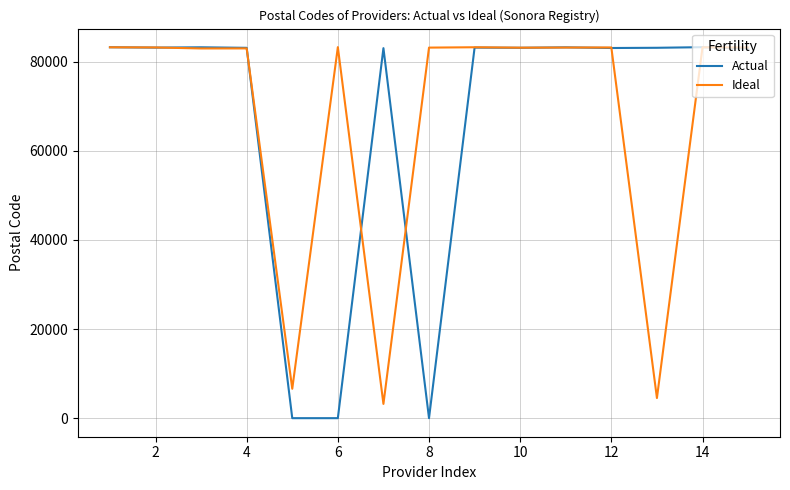

At how many categories does at least one series exceed 35311?

14